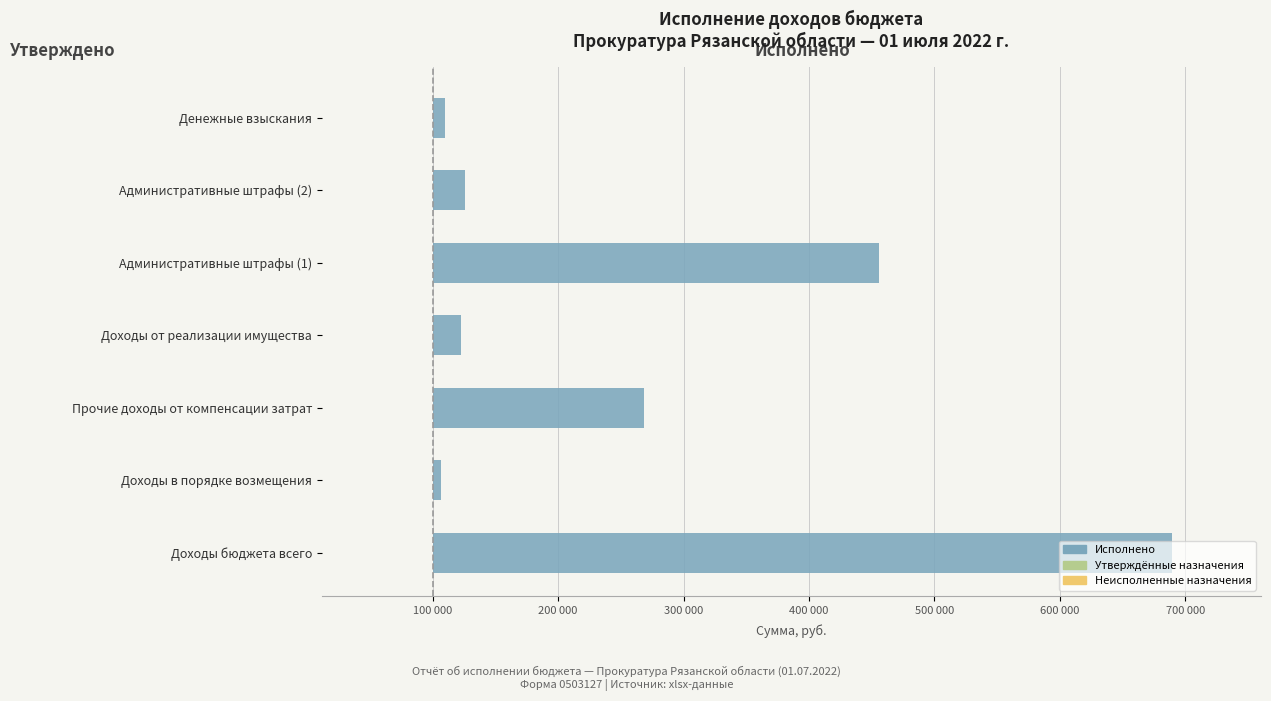

How many data points does each series have?

7